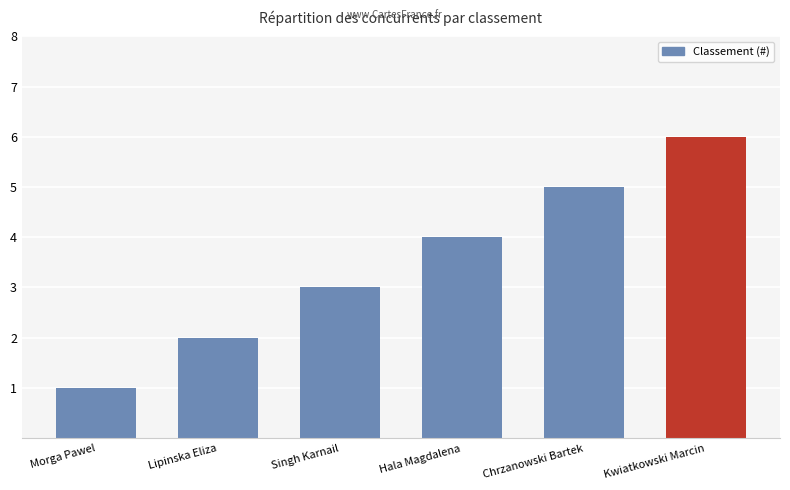

List the labels in order of value, largest first.

Kwiatkowski Marcin, Chrzanowski Bartek, Hala Magdalena, Singh Karnail, Lipinska Eliza, Morga Pawel